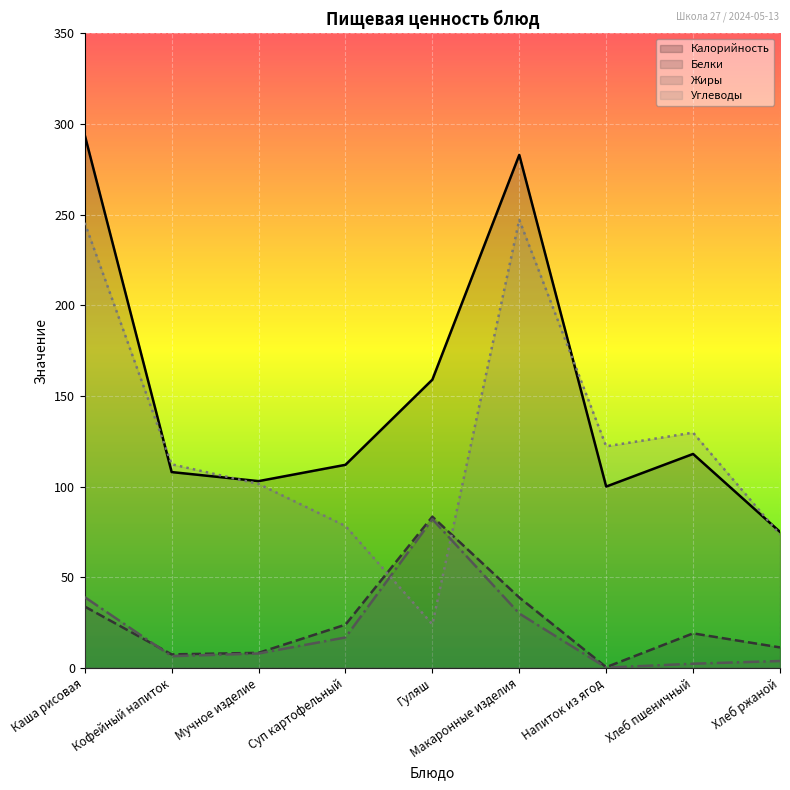

Where is Углеводы nearest to the value 135?

Хлеб пшеничный